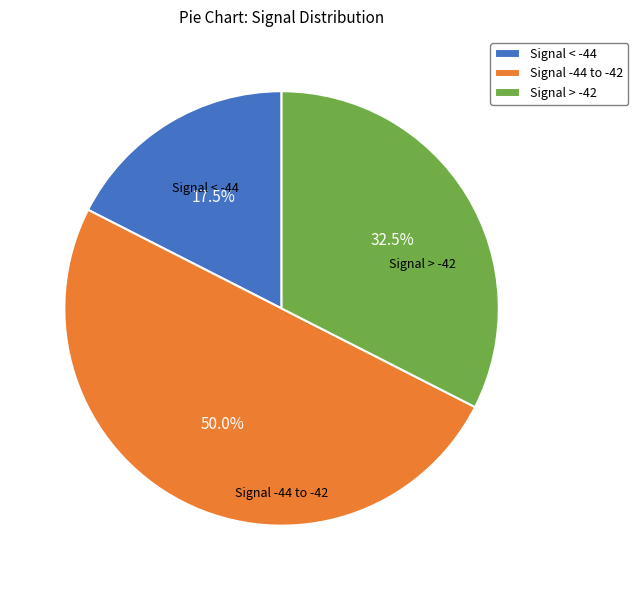

Which has a higher value, Signal -44 to -42 or Signal < -44?

Signal -44 to -42